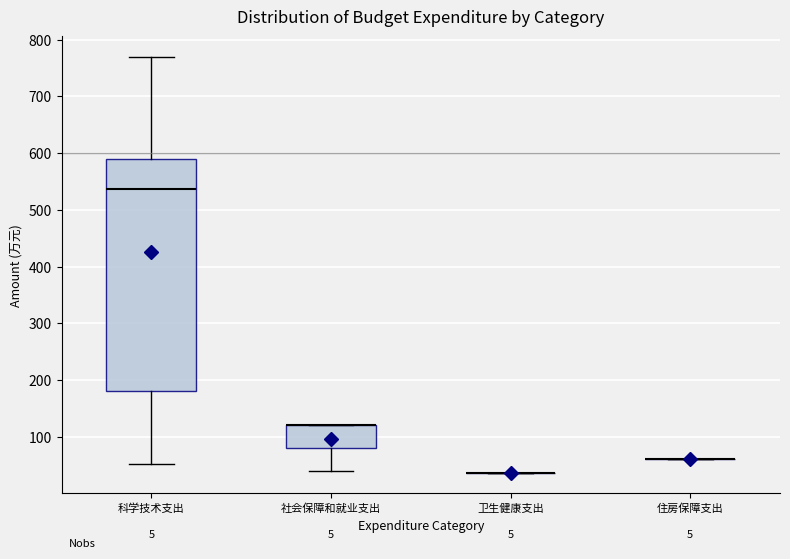

Reading left to right, transcribe this box plot: for each box, give where its median line is, the range the box spans, and where its two whiskers end, as read against the y-axis. The values are not printed on the chart, so give them approximately, as read against the axis.

科学技术支出: median 540, box 180 to 590, whiskers 50 to 770
社会保障和就业支出: median 120 (drawn on the box's upper edge), box 80 to 120, whiskers 40 to 120
卫生健康支出: box collapsed to a line at 40, whiskers 40 to 40
住房保障支出: box collapsed to a line at 60, whiskers 60 to 60